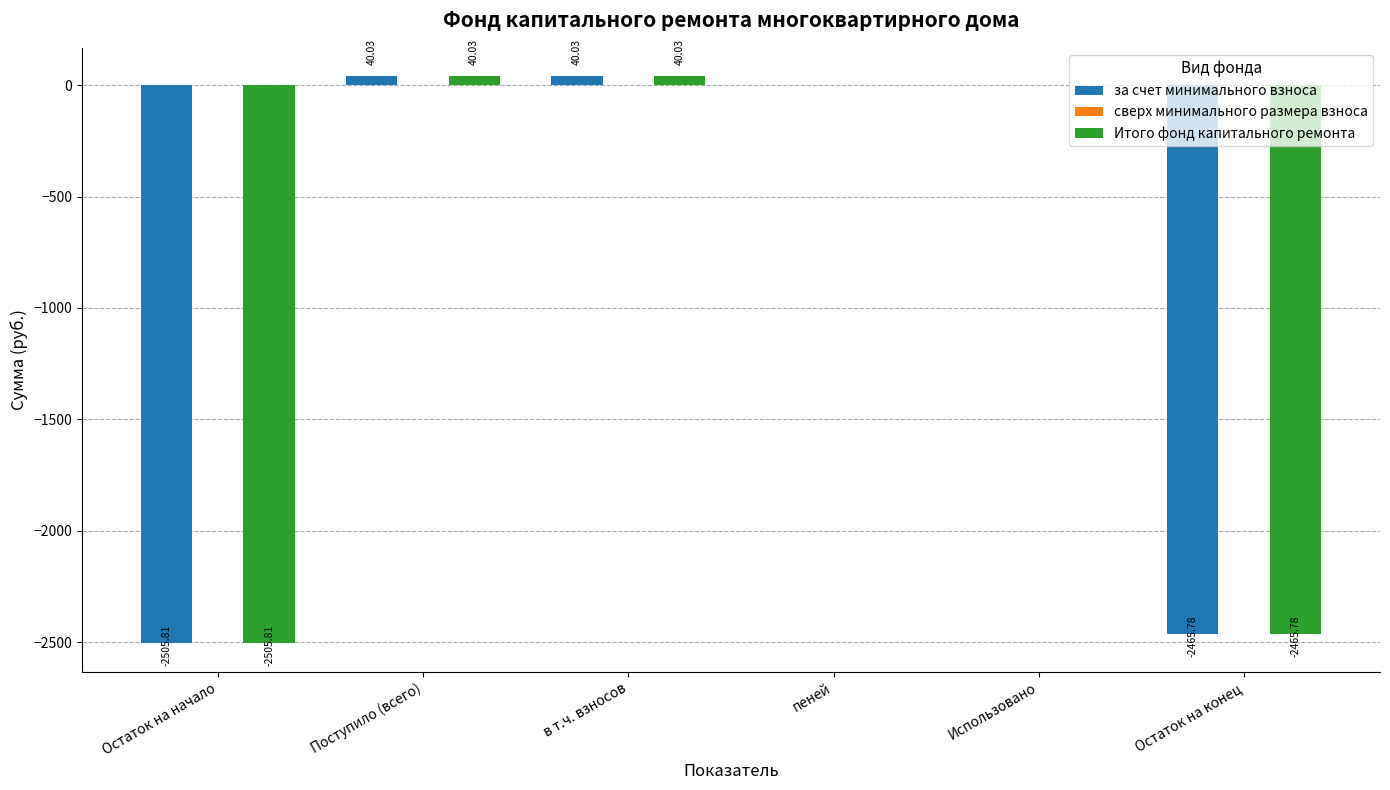

What is the approximate value of за счет минимального взноса at Поступило (всего)?

40.0